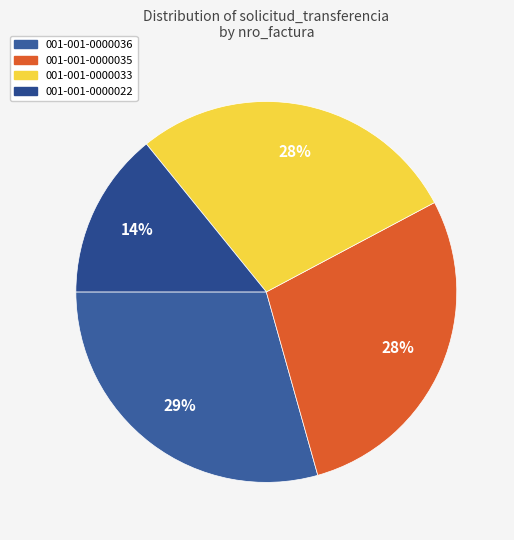

What percentage do 001-001-0000035 and 001-001-0000033 together represent?

56.5%